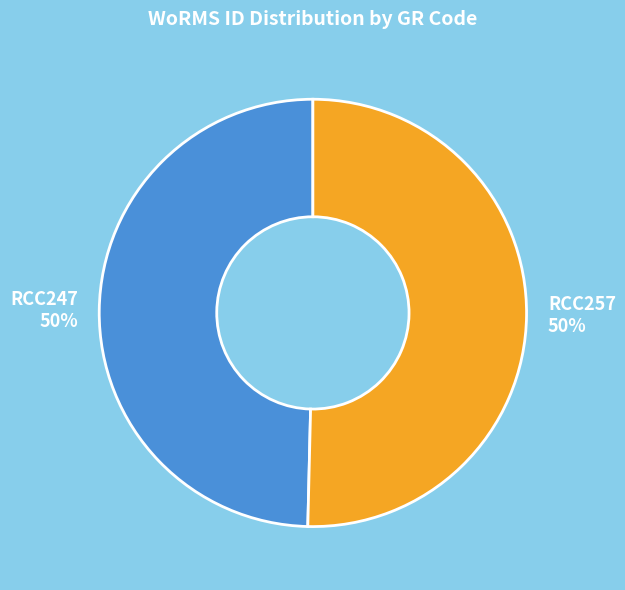

The RCC257 slice represents 50% of the pie. True or false?

True